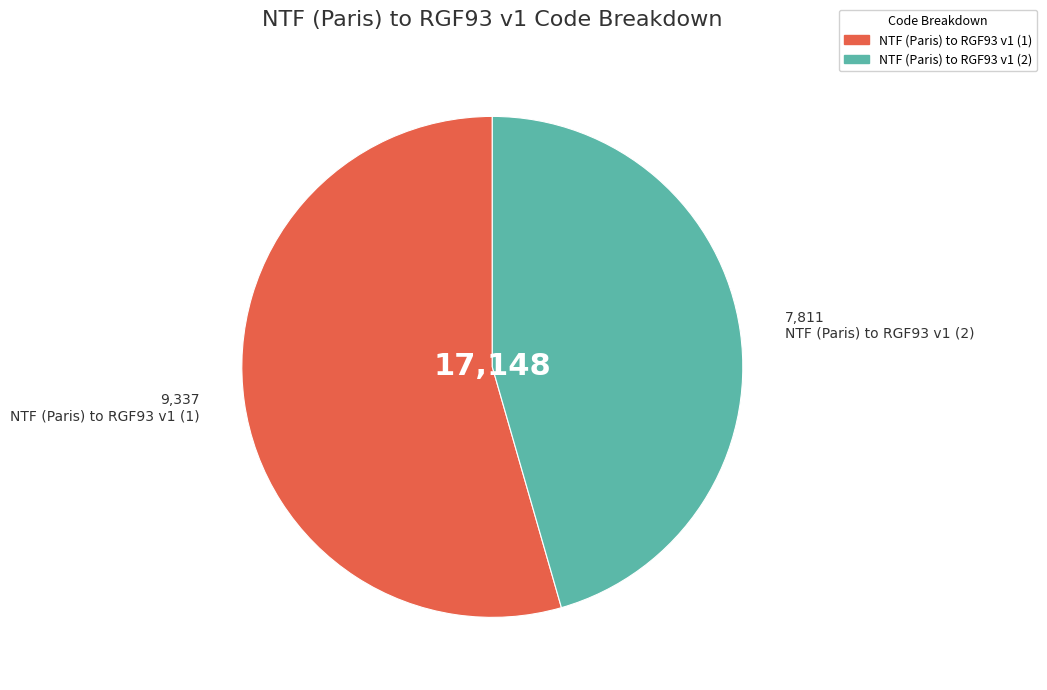

How many slices are in this pie chart?

2